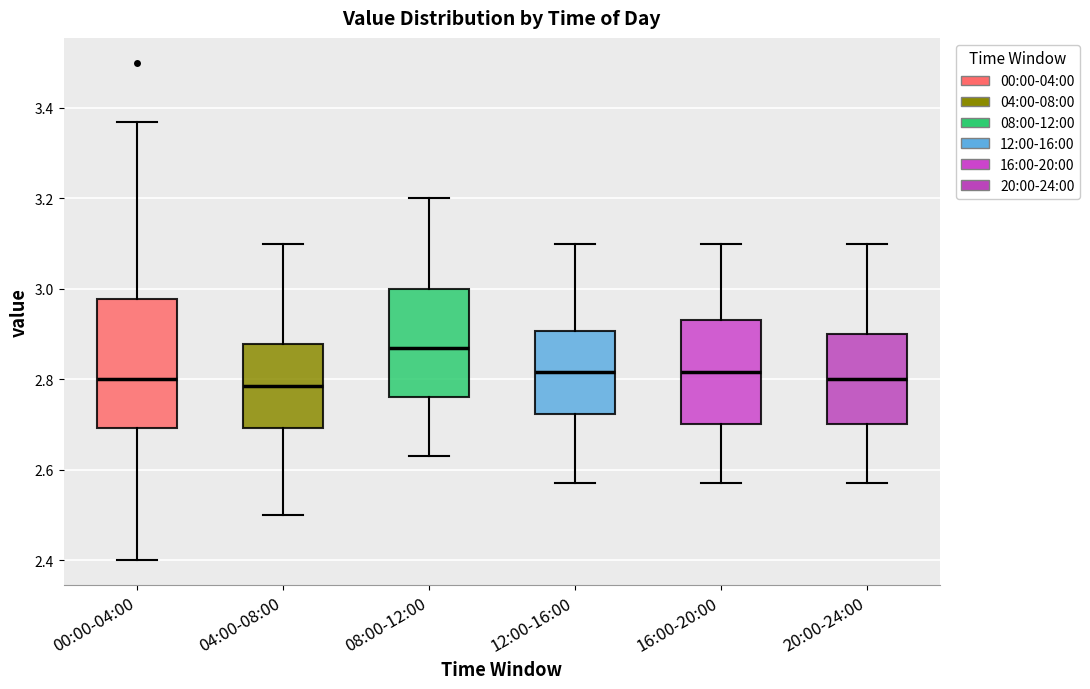

Where is the lower edge of the box for 20:00-24:00 on the y-axis? The values are not printed on the chart, so give them approximately, as read against the axis.

2.70